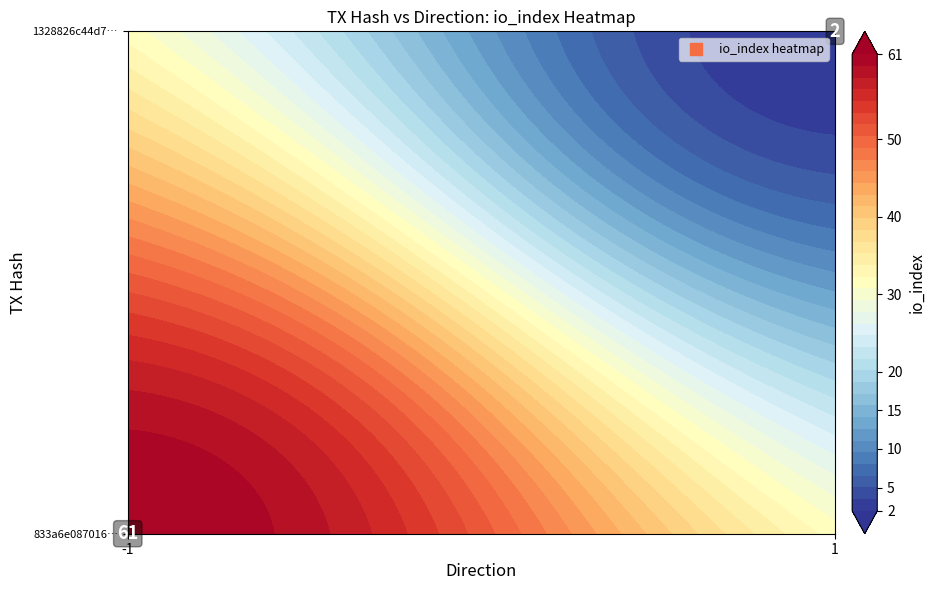

Is the value of 1328826c44d73e49888f34a09edb8407b061eeb at direction greater than the value of 833a6e08701679b96f9595f3493a705ed79fb30 at io_index?

No